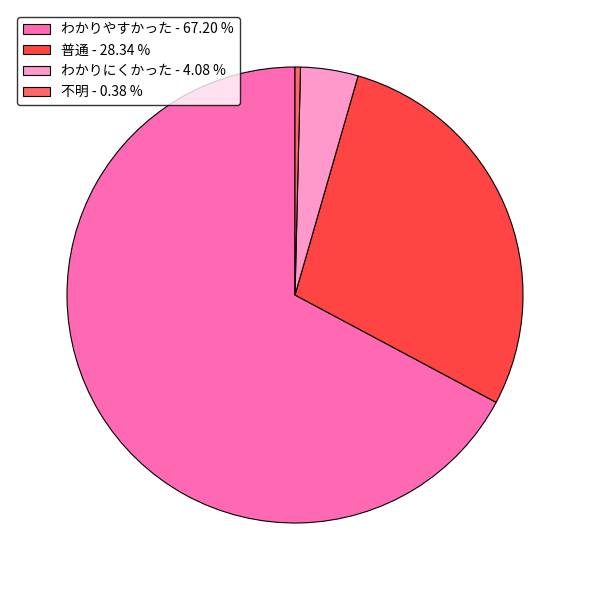

Between わかりやすかった and 不明, which is larger?

わかりやすかった